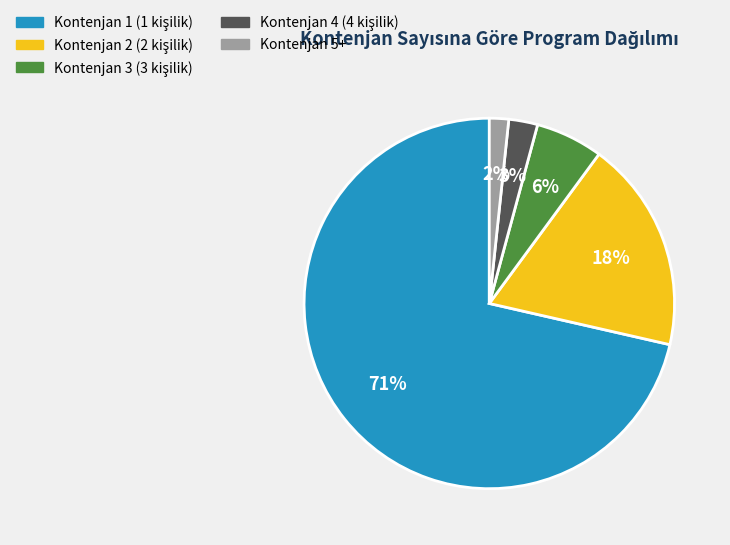

Is it true that Kontenjan 4 is 10% of the pie?

False